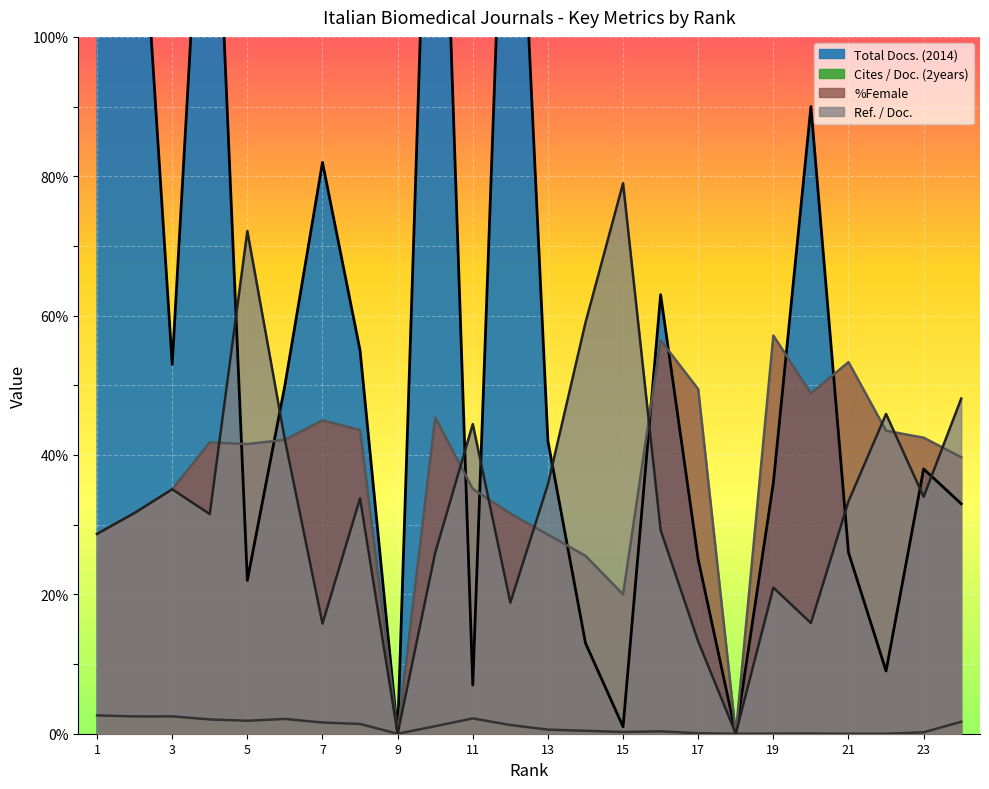

At how many categories does at least one series exceed 144?

4